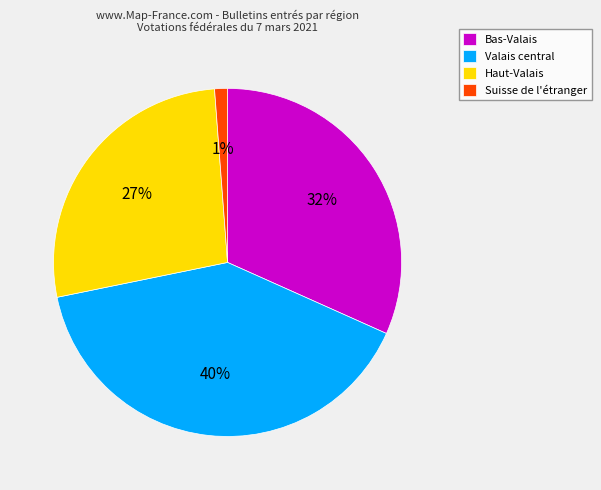

To the nearest percent, what is the average slice percentage?

25%